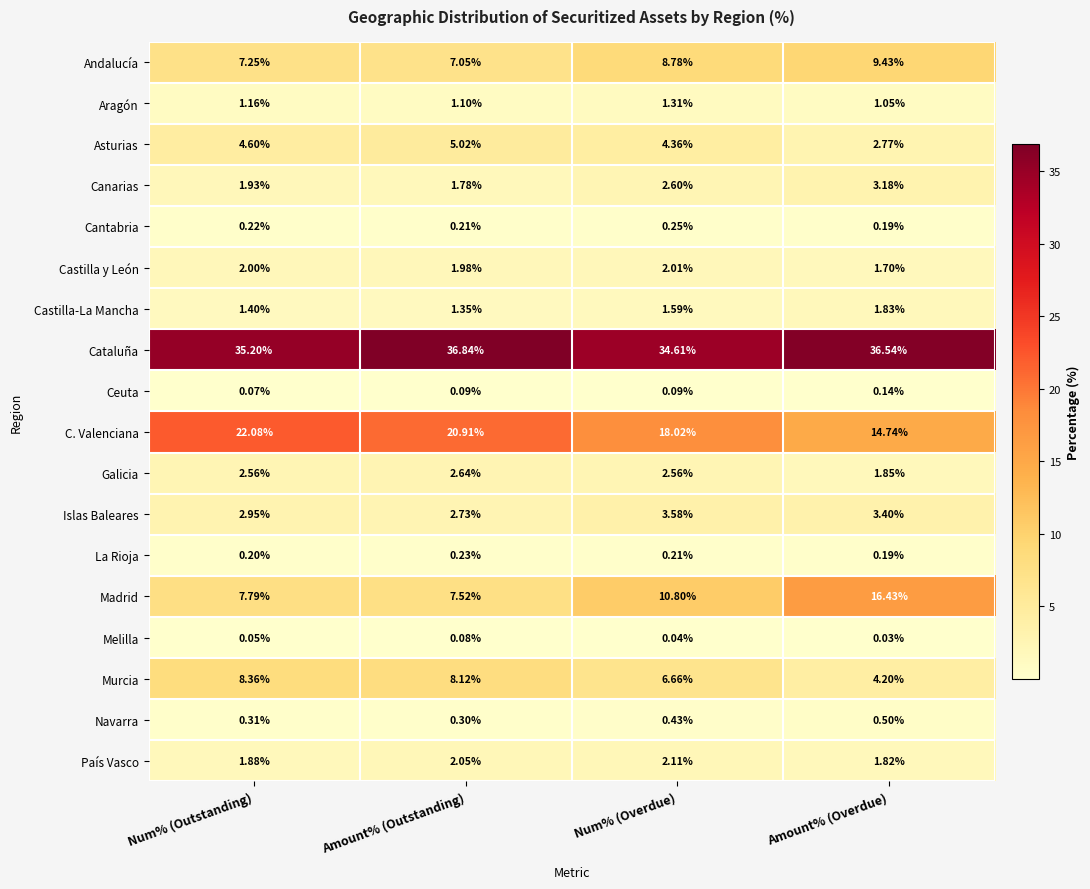

List the series in order of their peak value, highest first.

Cataluña, C. Valenciana, Madrid, Andalucía, Murcia, Asturias, Islas Baleares, Canarias, Galicia, País Vasco, Castilla y León, Castilla-La Mancha, Aragón, Navarra, Cantabria, La Rioja, Ceuta, Melilla